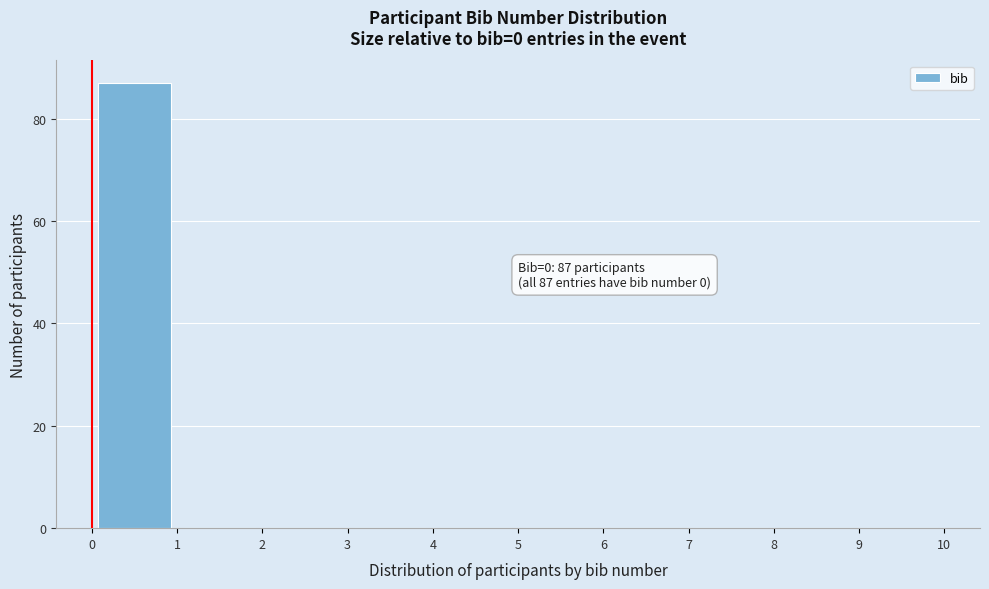

Which range on the x-axis has the tallest bar?

0 to 1